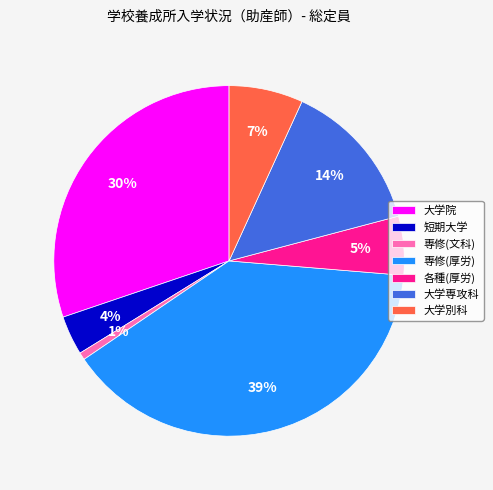

To the nearest percent, what is the average slice percentage?

14%